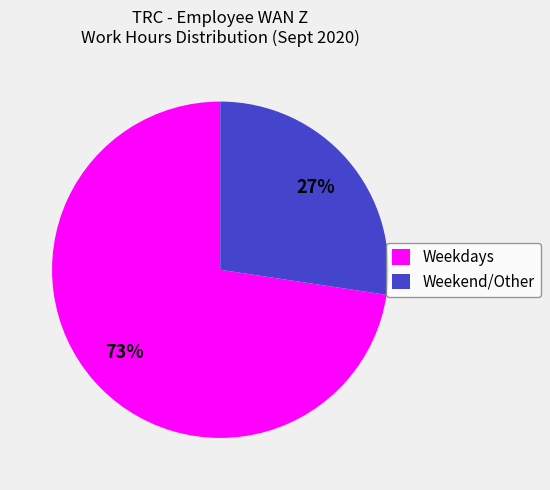

To the nearest percent, what is the combined percentage of Weekend/Other and Weekdays?

100%